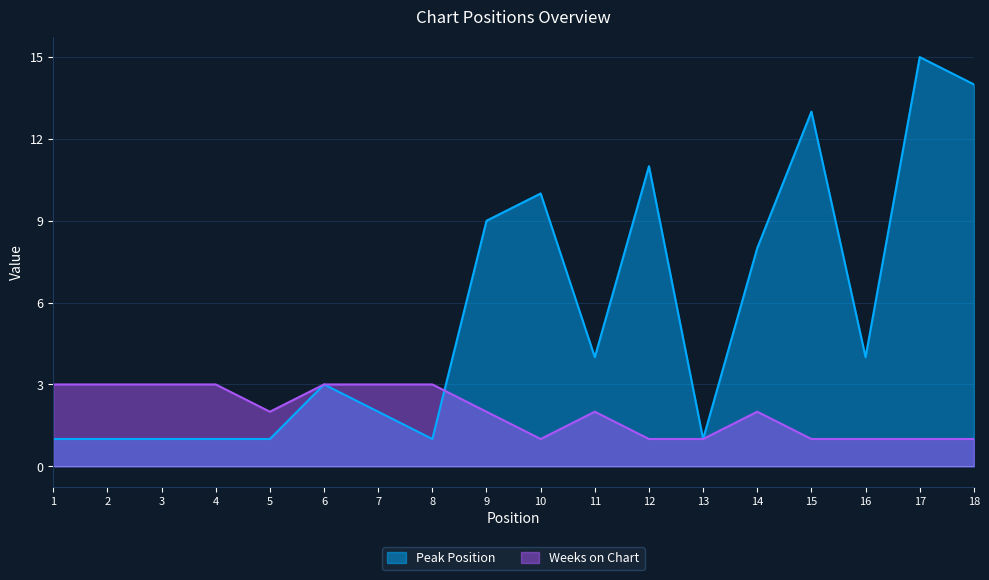

Count the Weeks on Chart values in the range 1 to 3.

18